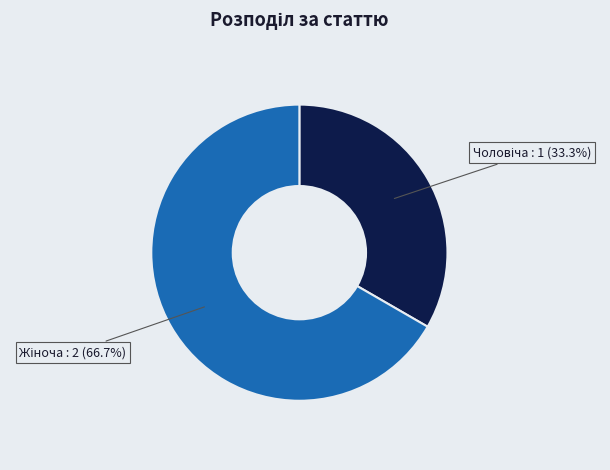

Is there a majority slice in this chart?

Yes